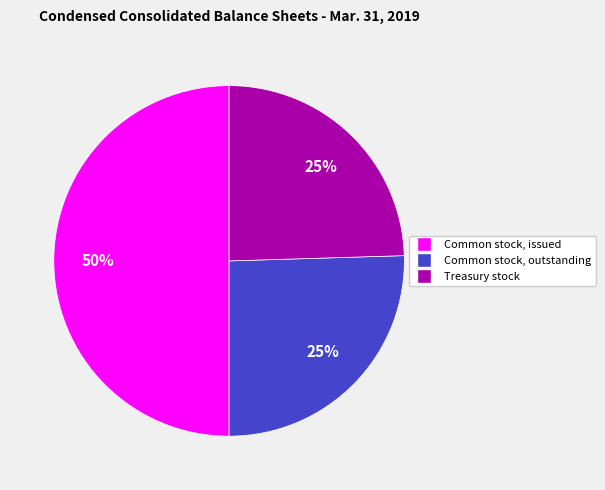

To the nearest percent, what is the difference between the largest and smallest slice percentages?

25%